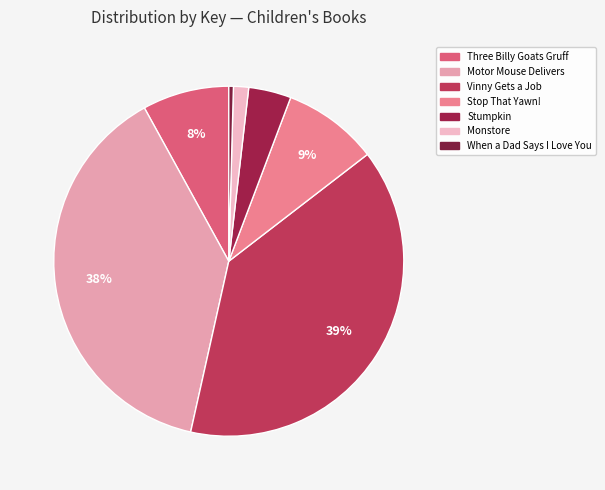

Is Stop That Yawn! the majority of the pie?

No